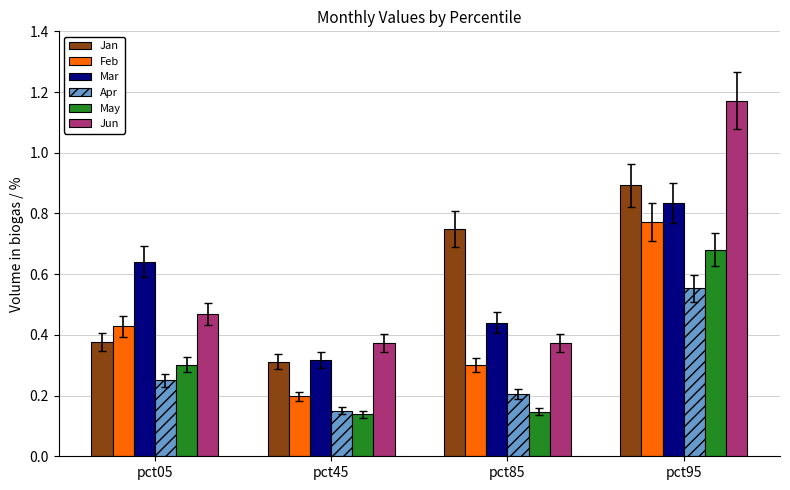

Are the bars grouped side by side (vs. stacked)?

Yes